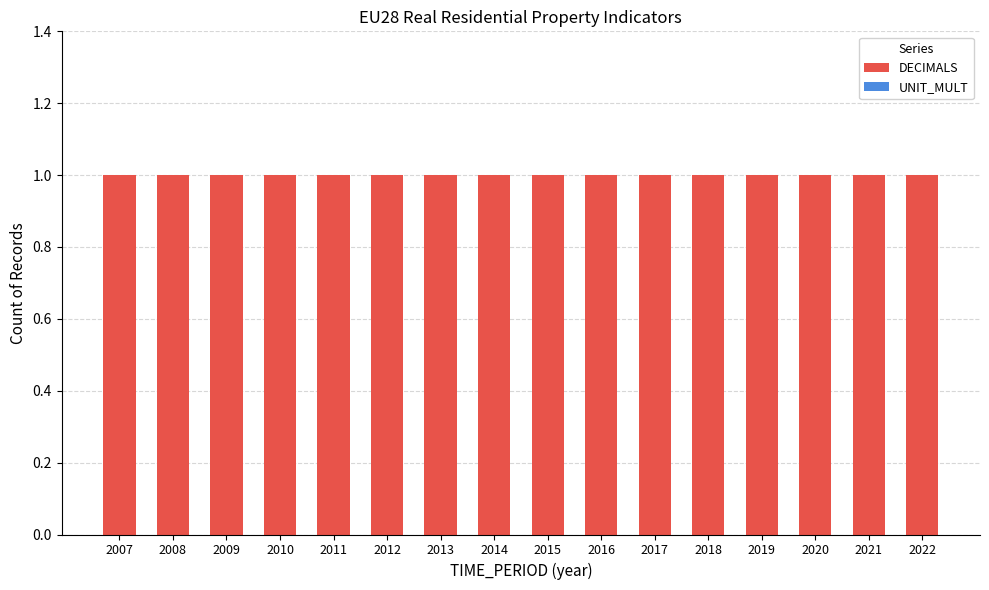

How many bars are there in each group?

2